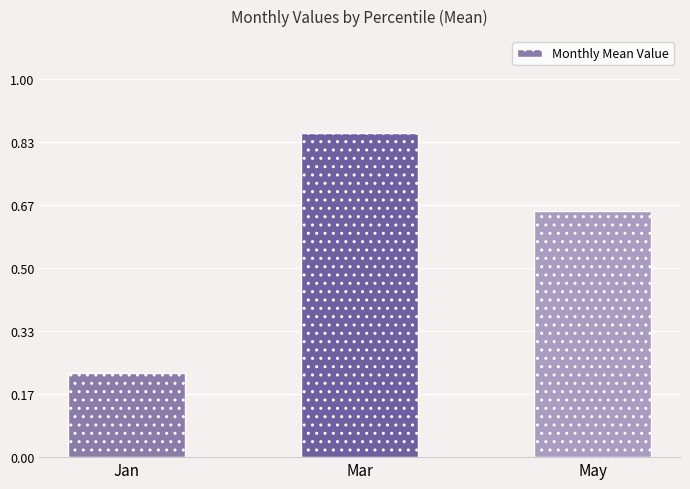

Count the values in the range 0 to 1.

3